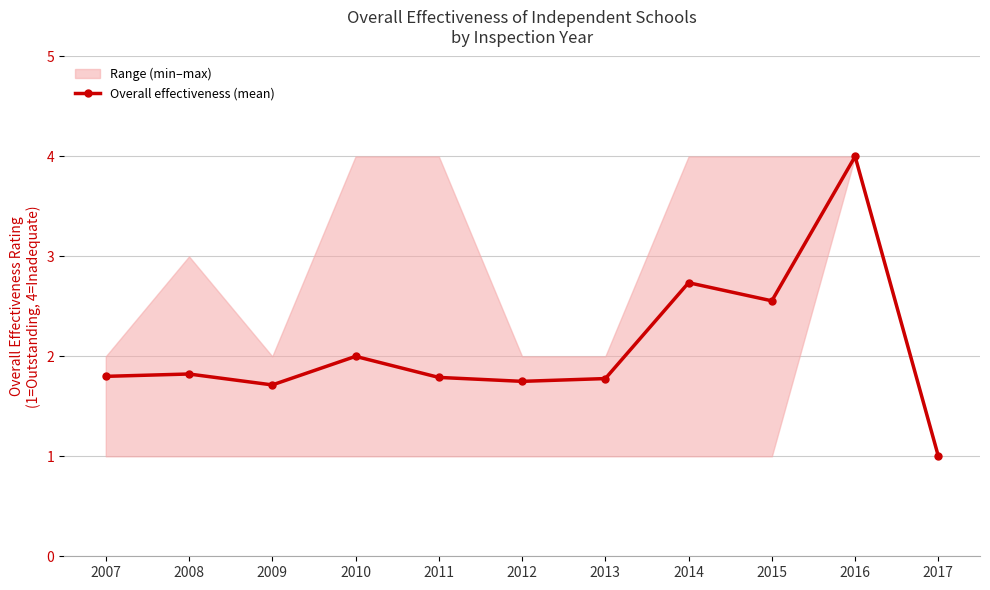

The value at 2011 is 1.8. True or false?

True